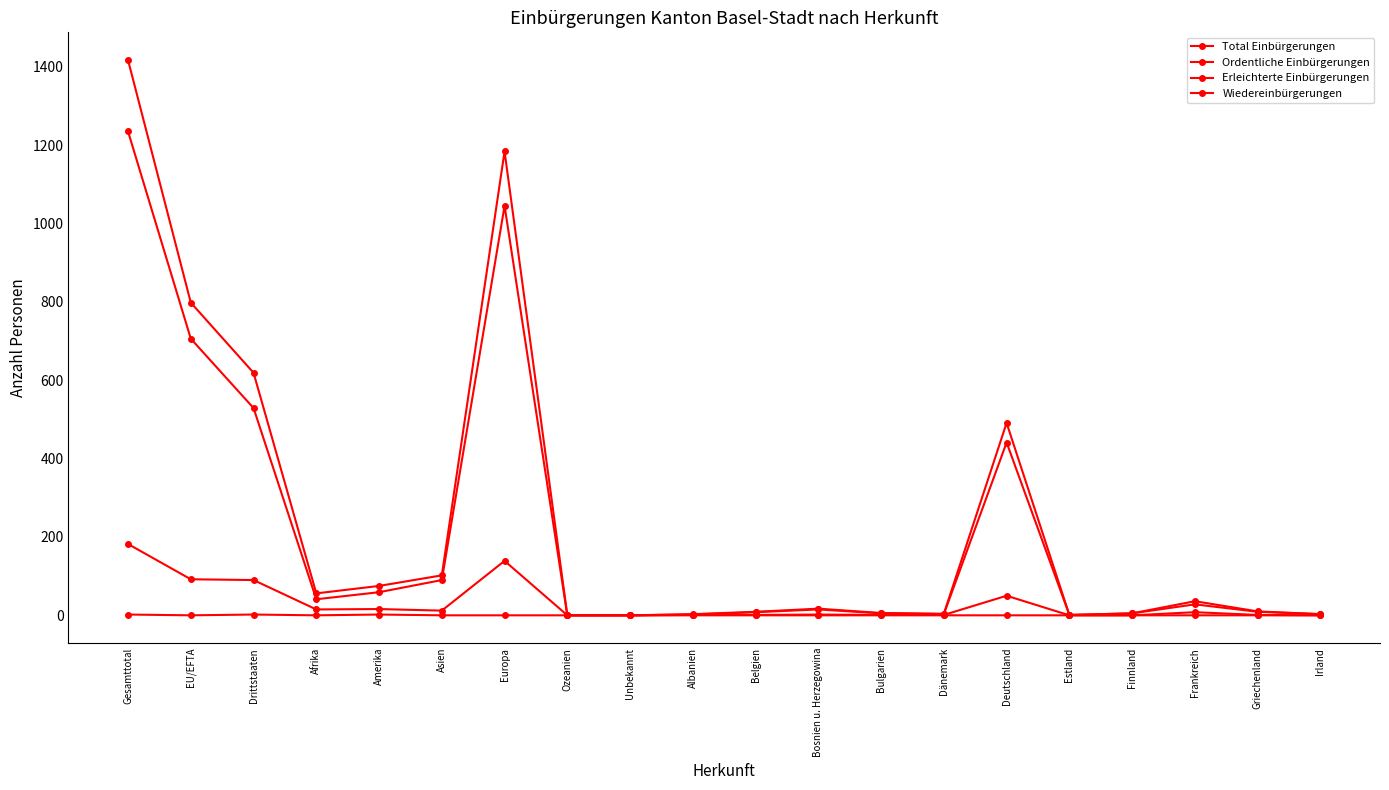

Is the value of Erleichterte Einbürgerungen at Belgien greater than the value of Total Einbürgerungen at Estland?

No